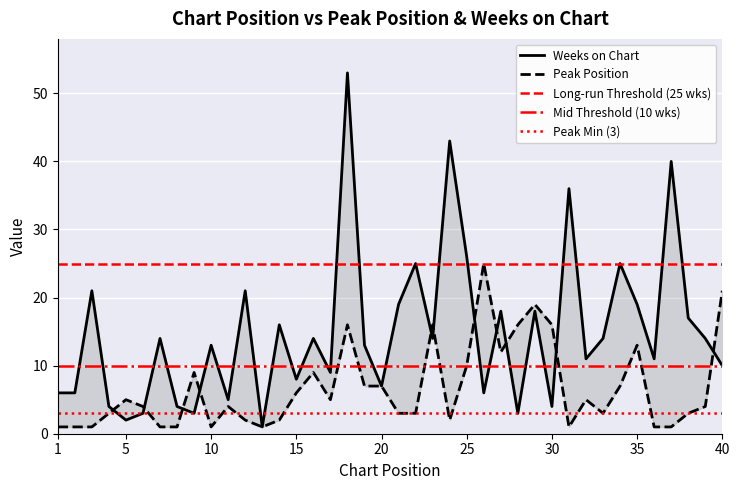

List the series in order of their overall mean, highest first.

Weeks on Chart, Peak Position